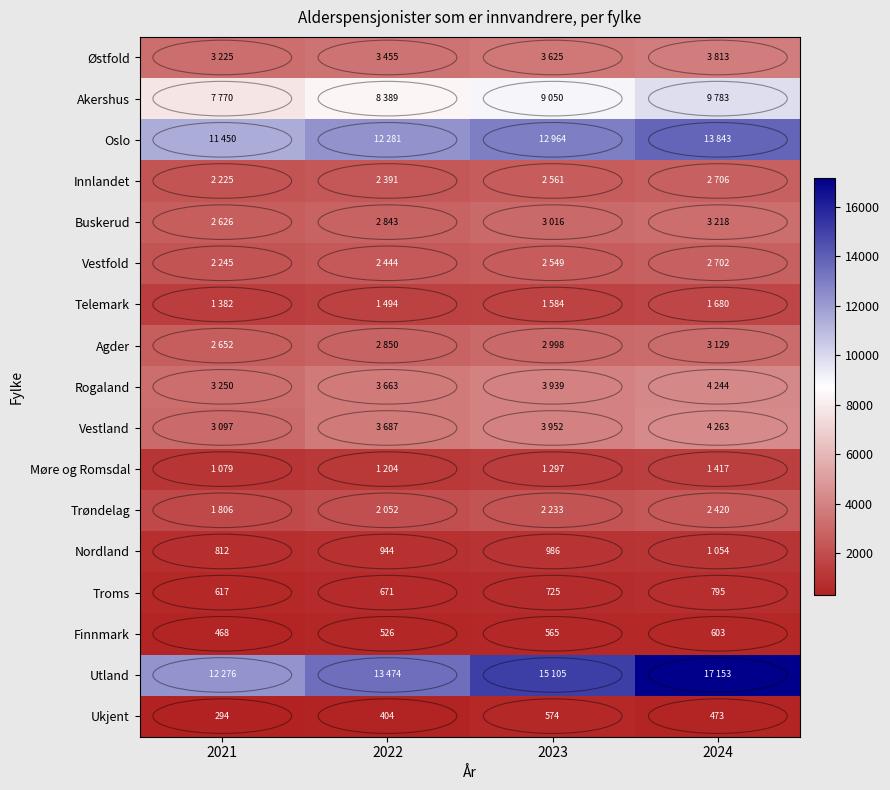

What is the difference between the highest and lowest values at 2022?

13070